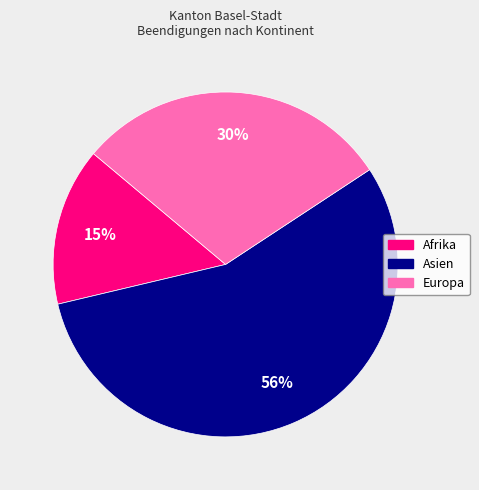

What percentage is the Europa slice, to the nearest percent?

30%